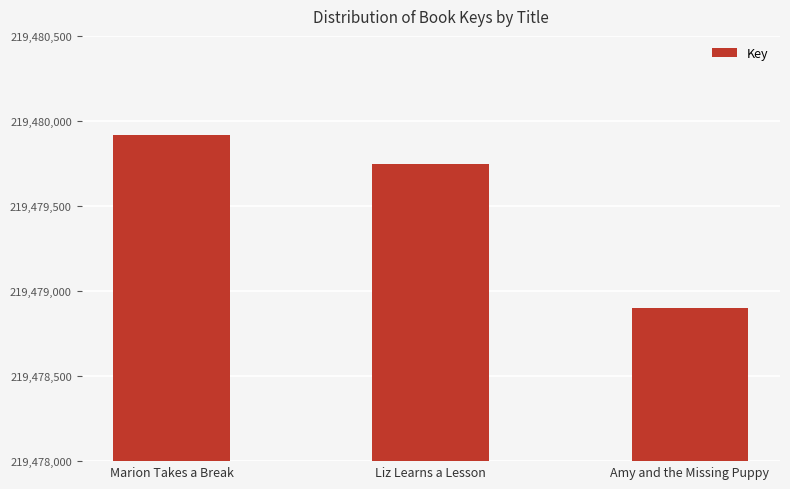

Read the value at Amy and the Missing Puppy, to the nearest 10.

219478900